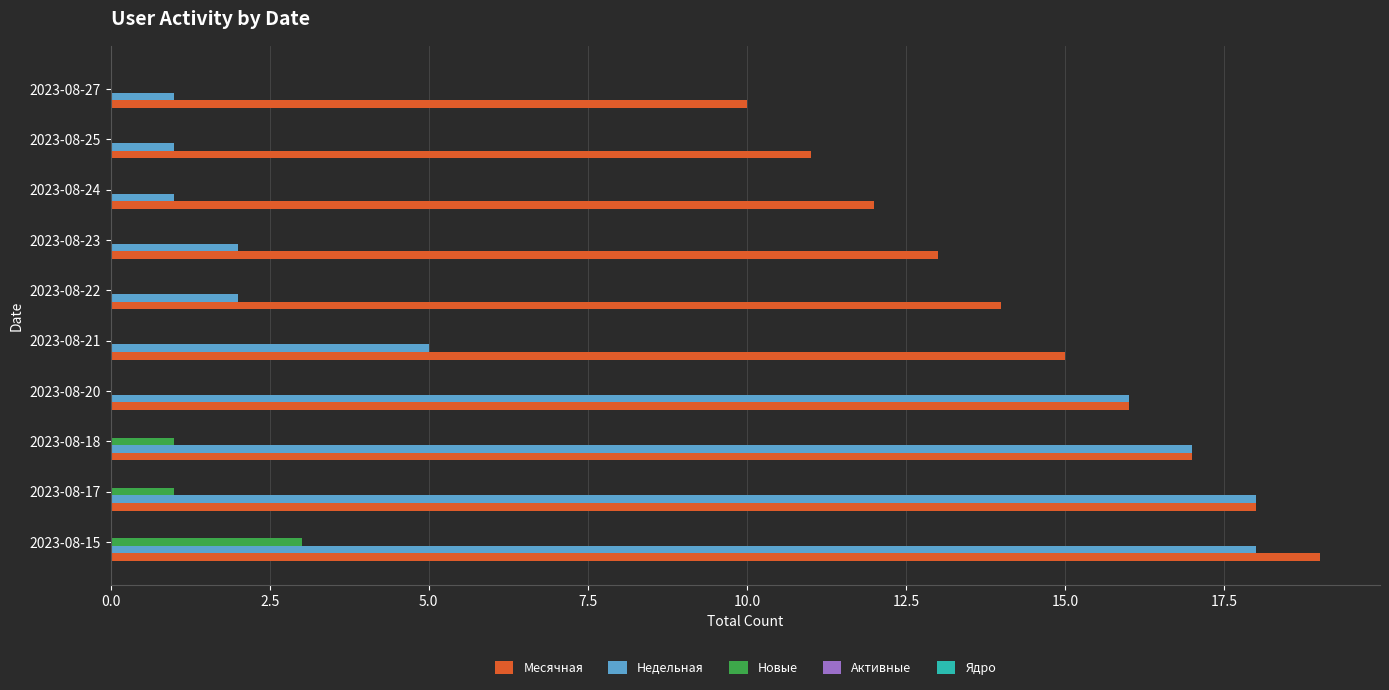

Which series has the largest total across all categories?

Месячная